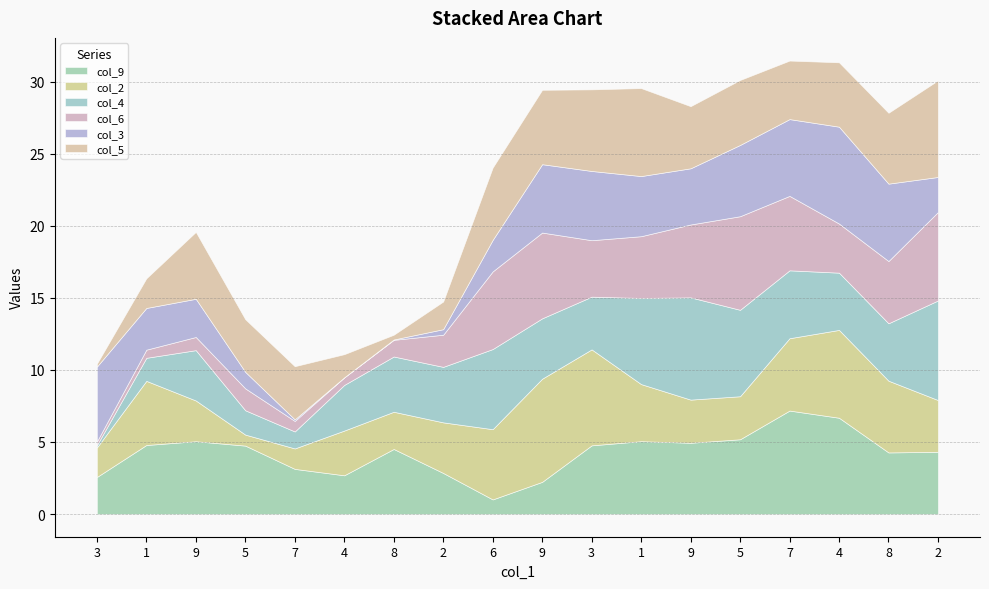

True or false: col_4 has more than 0 interior local peaks.

True